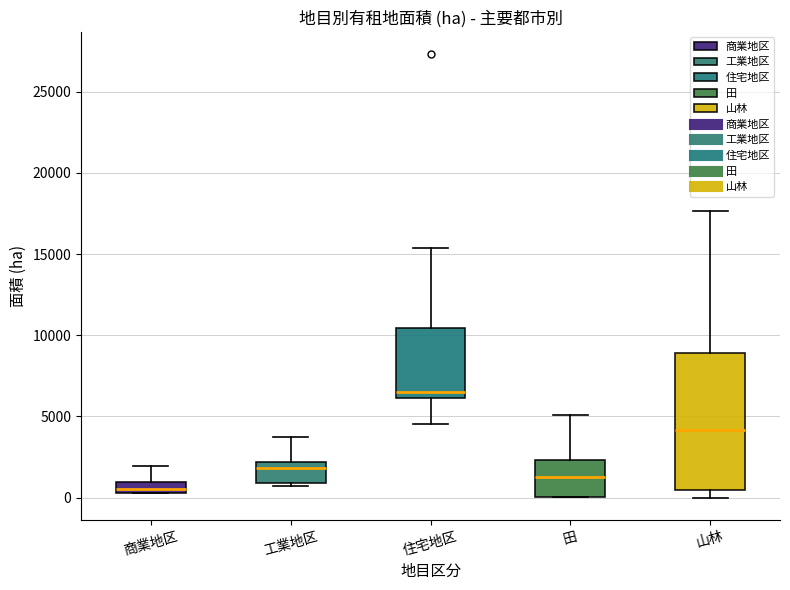

Which box is the tallest, from its lower edge to its upper edge?

山林